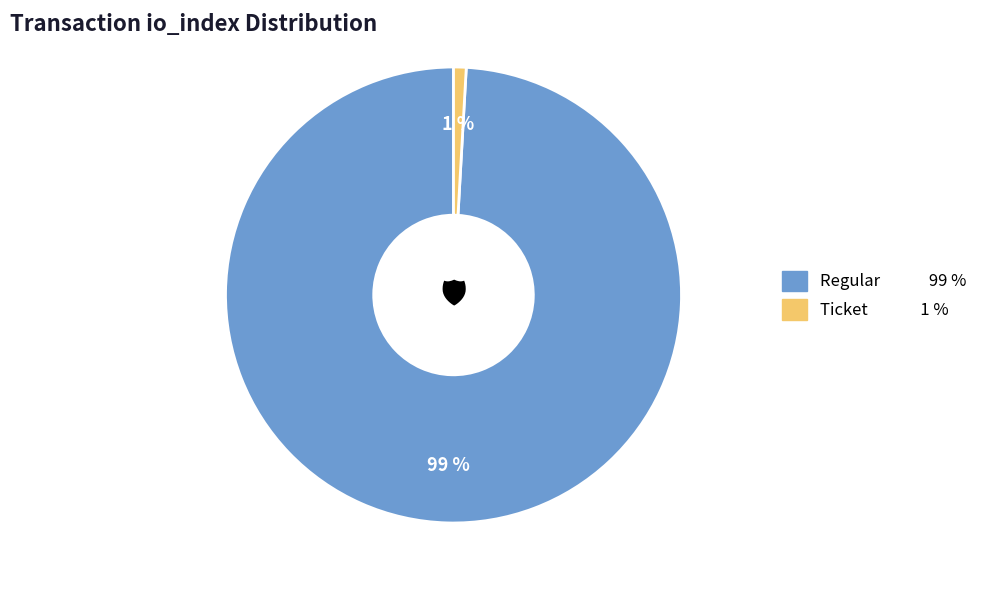

To the nearest percent, what is the average slice percentage?

50%